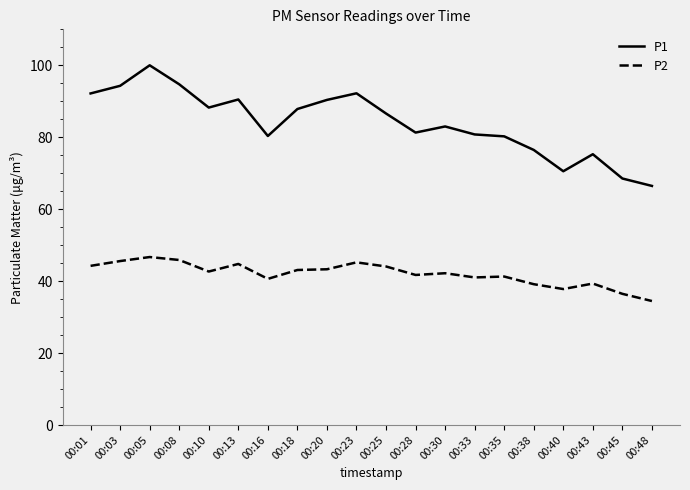

What is the minimum value shown in the chart?

34.5